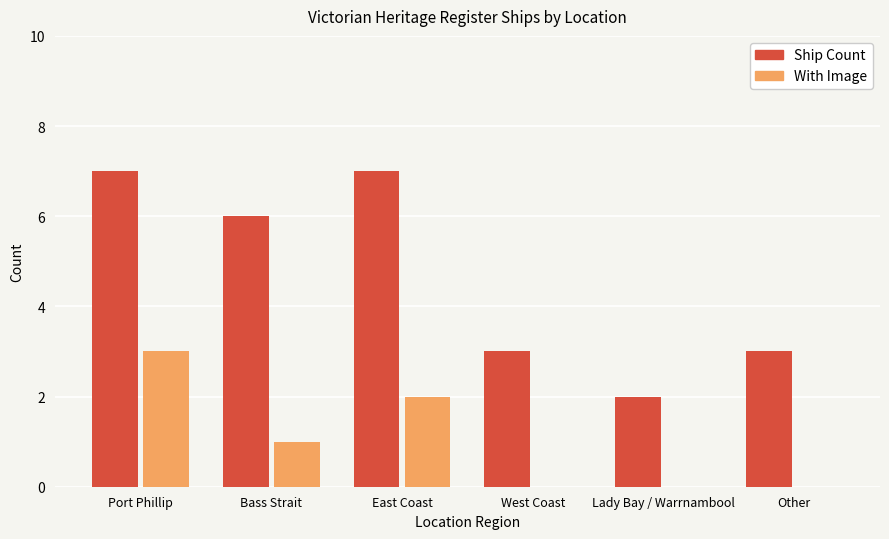

Between Port Phillip and West Coast, which series saw the biggest shift?

Ship Count